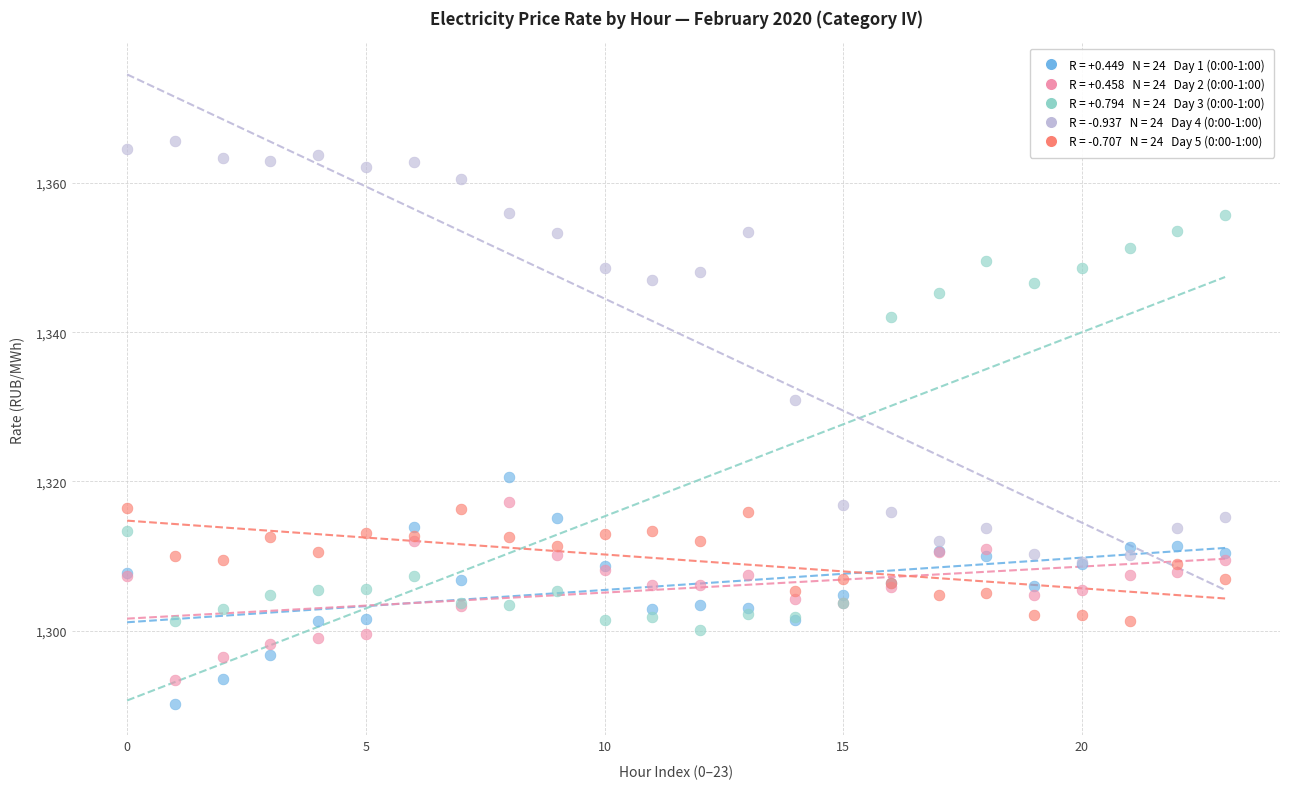

Across all series, what Y value is closest to 1327?

1330.9